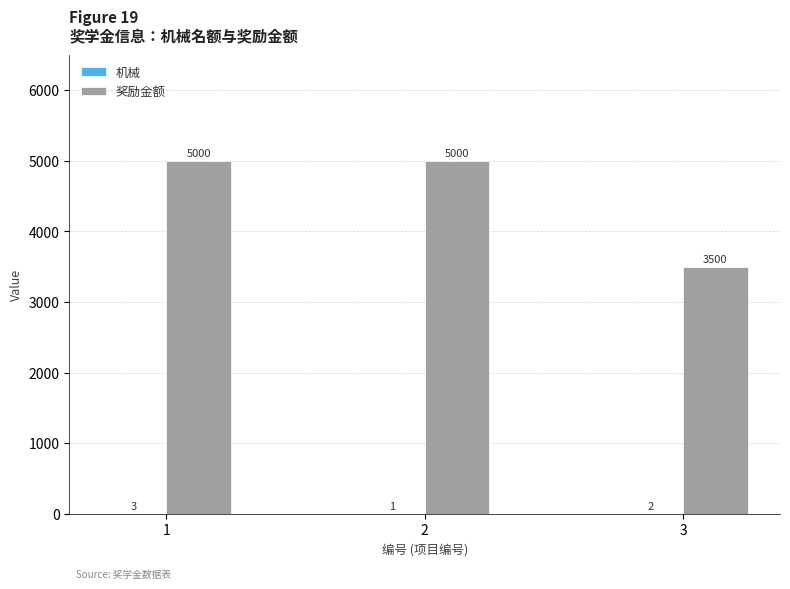

Are the bars horizontal?

No